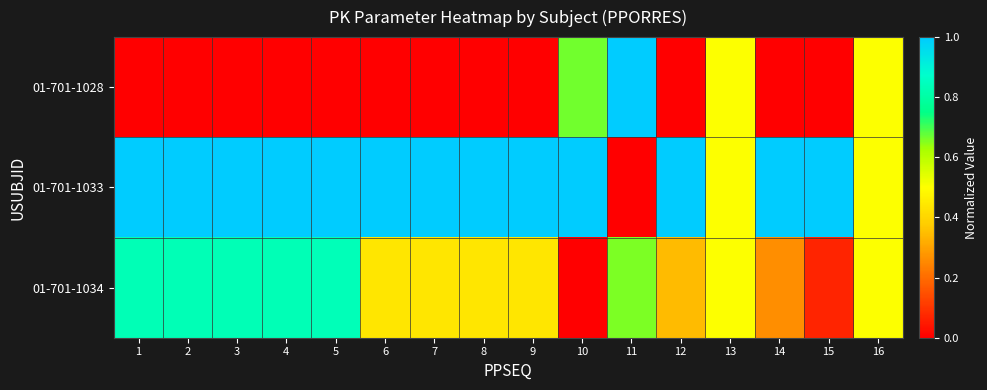

Between 14 and 3, which is larger?

14